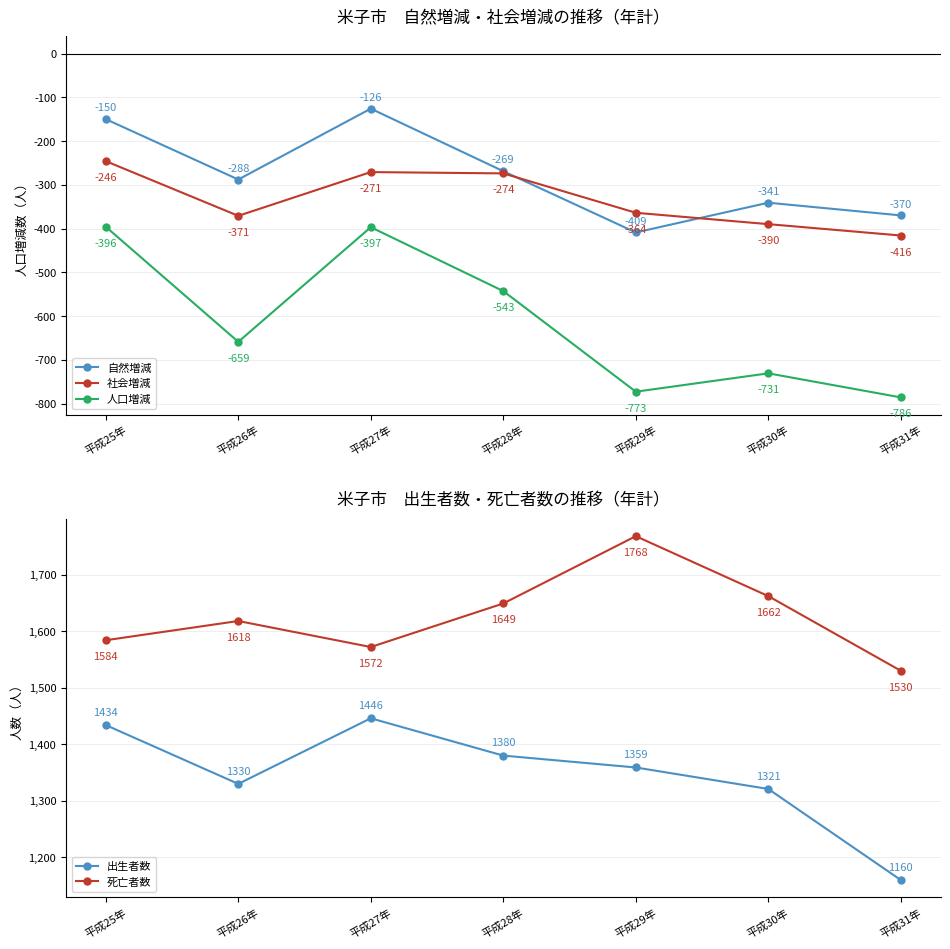

True or false: 自然増減 and 人口増減 intersect in this chart.

False